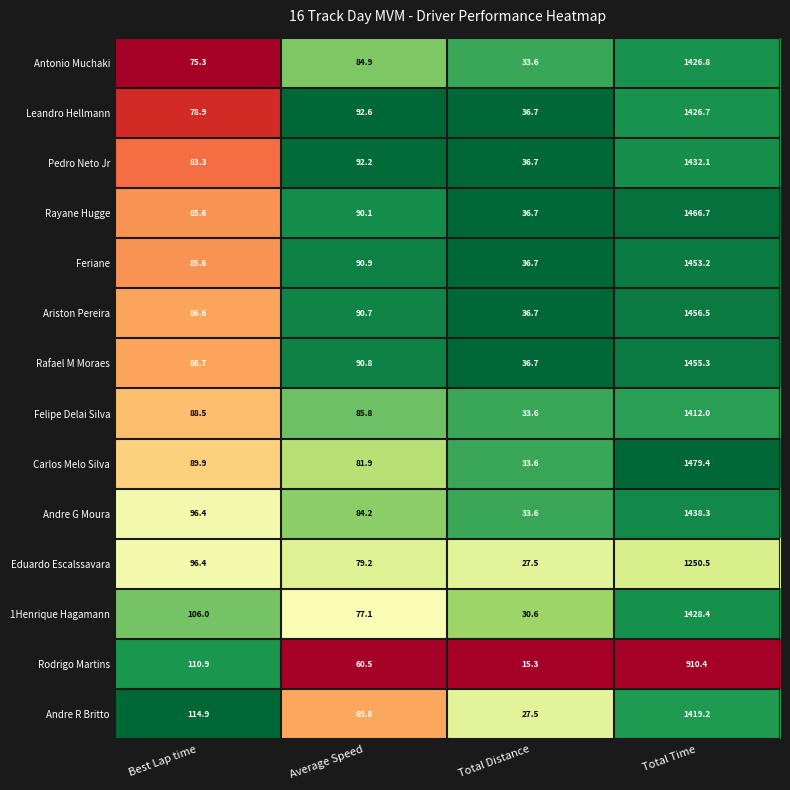

What is the average value of the Rafael M Moraes series?

417.4